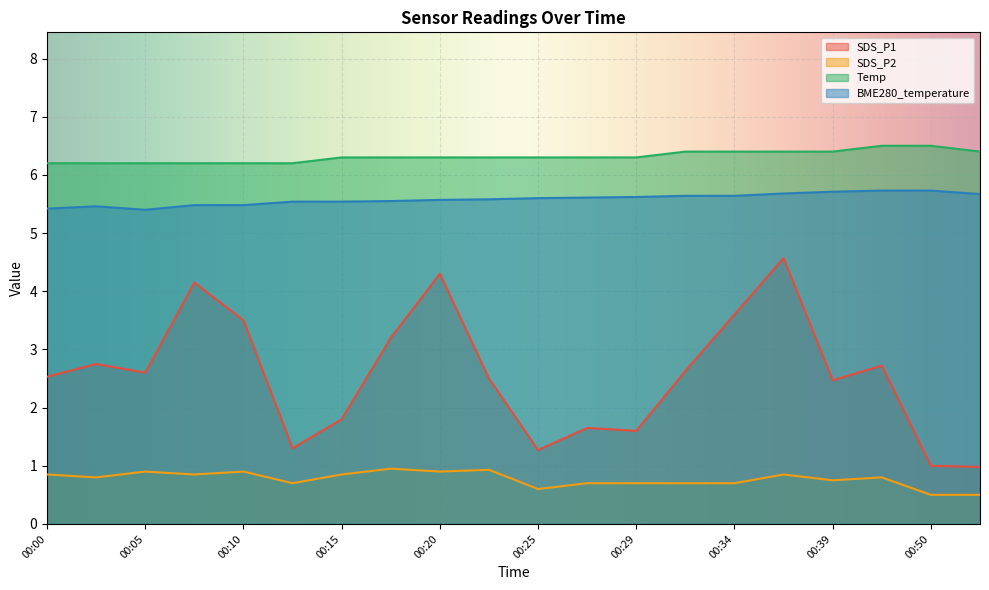

What is the difference between the maximum and minimum values in the Temp series?

0.3